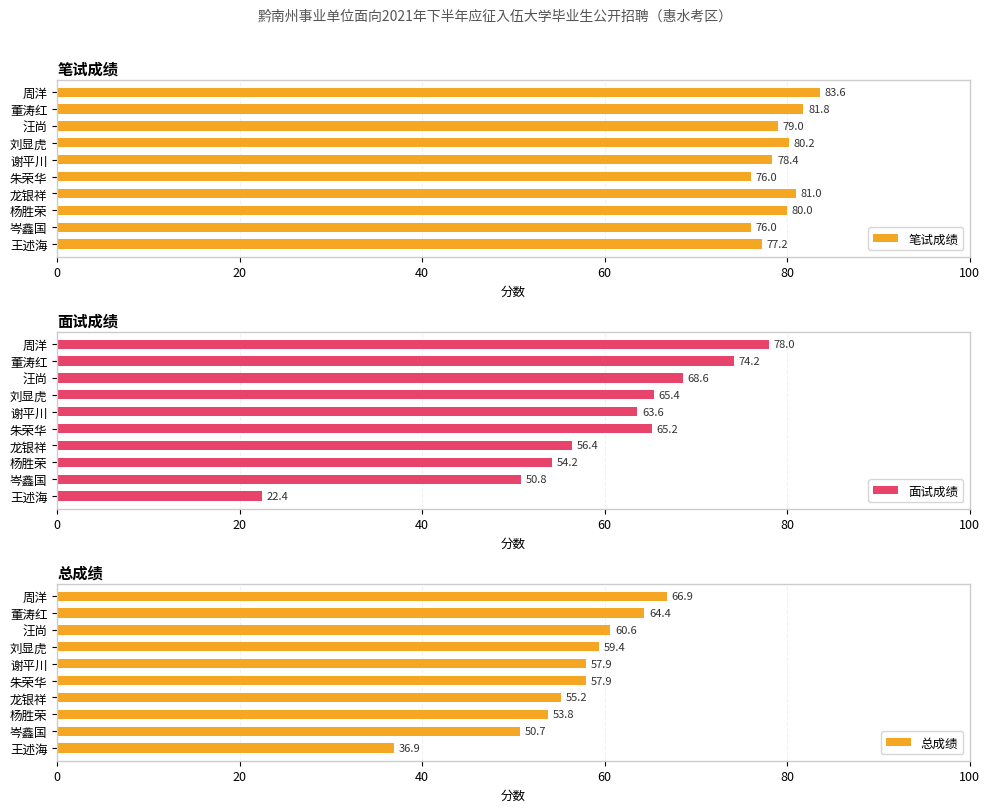

List the series in order of their peak value, lowest first.

总成绩, 面试成绩, 笔试成绩